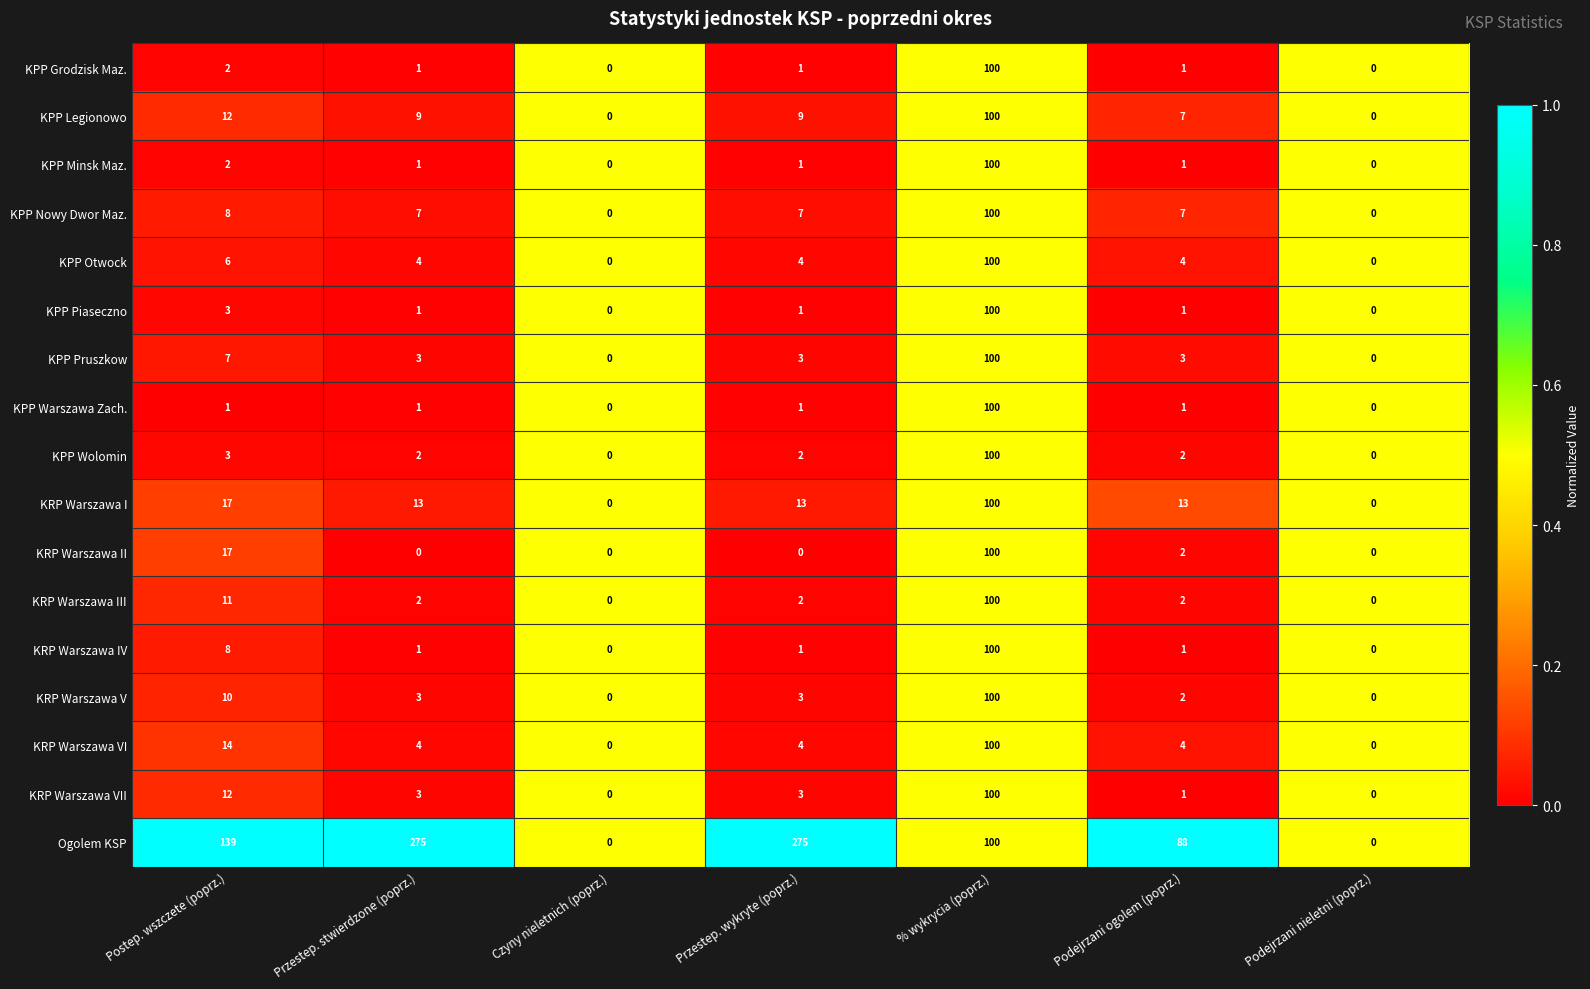

How many series are shown in this chart?

17